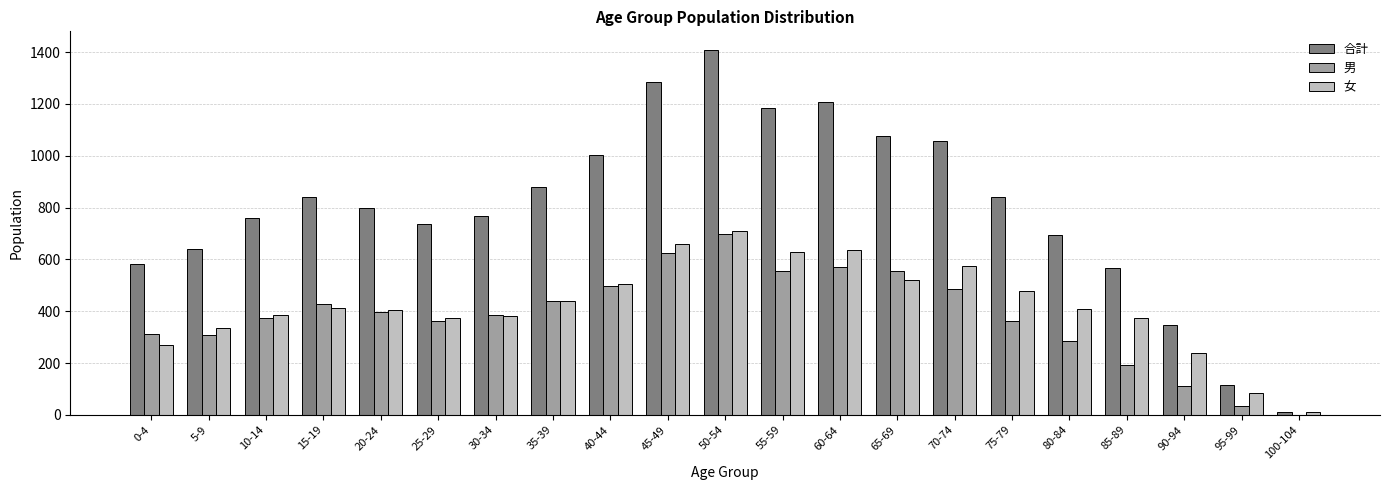

Which series changed the most between 30-34 and 60-64?

合計